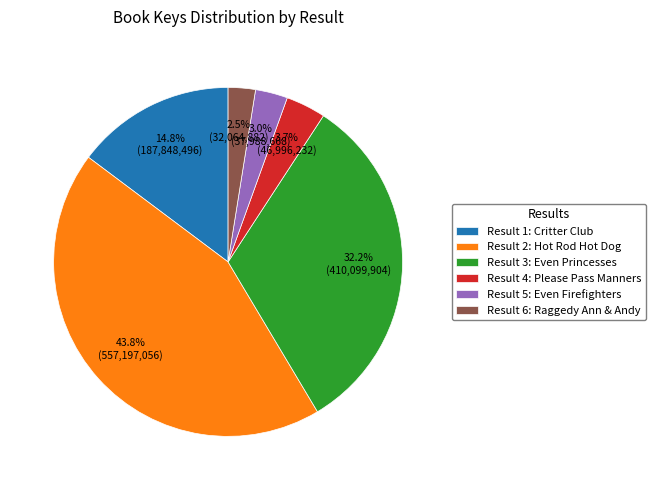

Approximately how many times larger is the value at Result 6: Raggedy Ann & Andy compared to Result 2: Hot Rod Hot Dog?

0.1